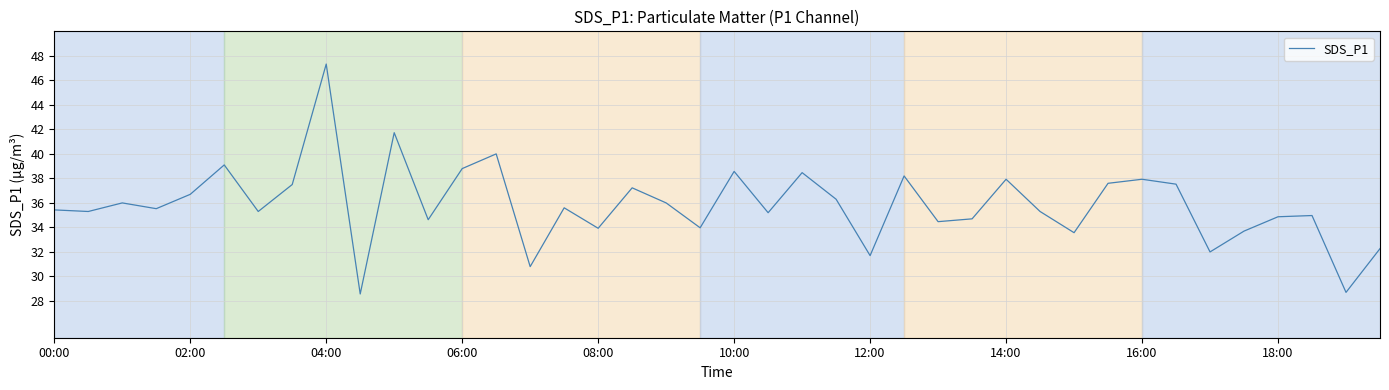

What is the smallest value displayed?

28.6